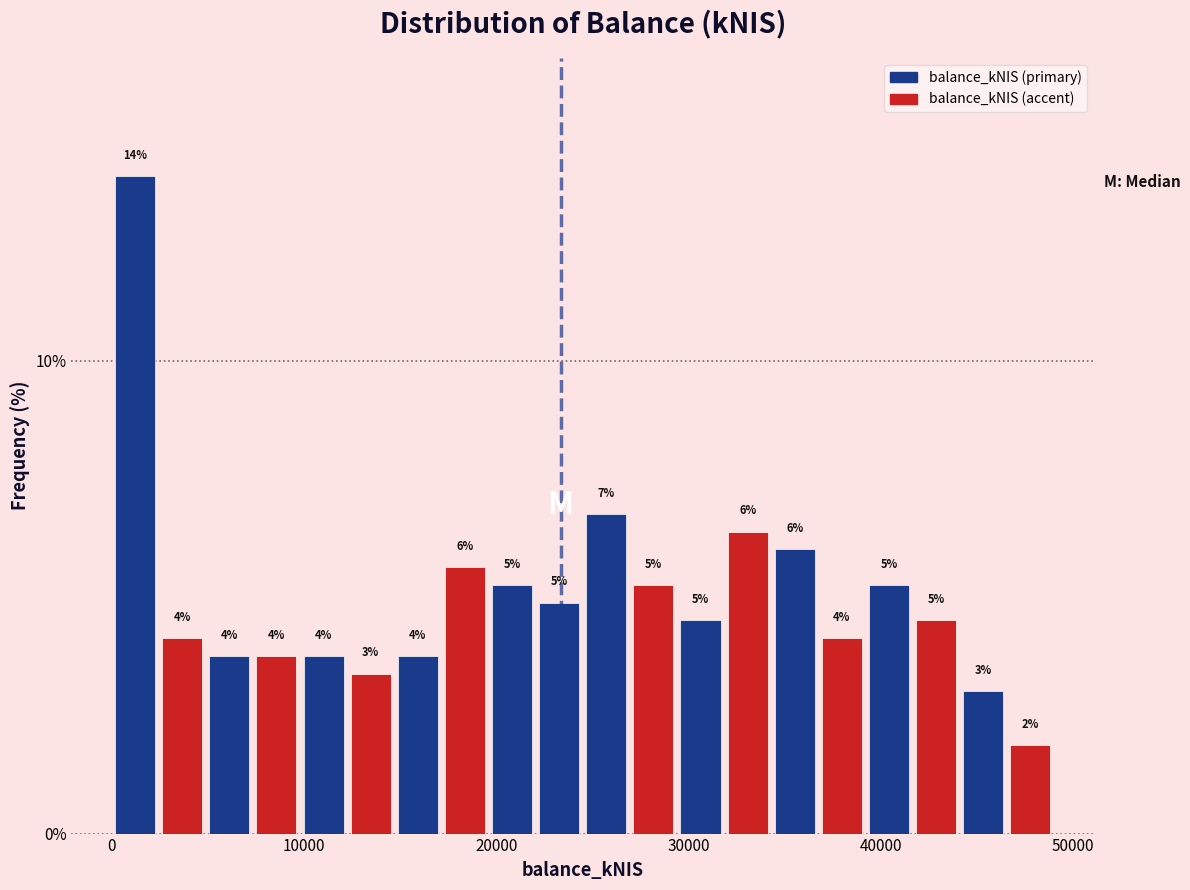

Read against the x-axis, roughly where is the centre of the tallest bar?

1000